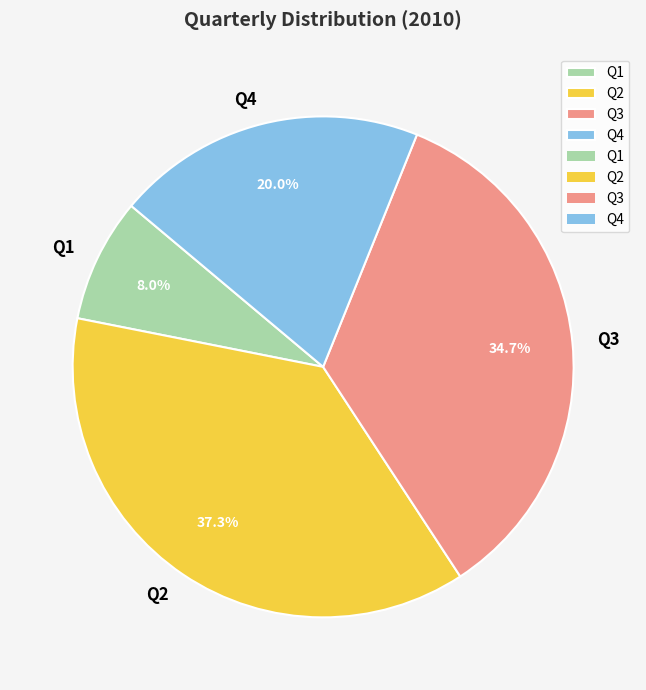

Which has a higher value, Q1 or Q2?

Q2